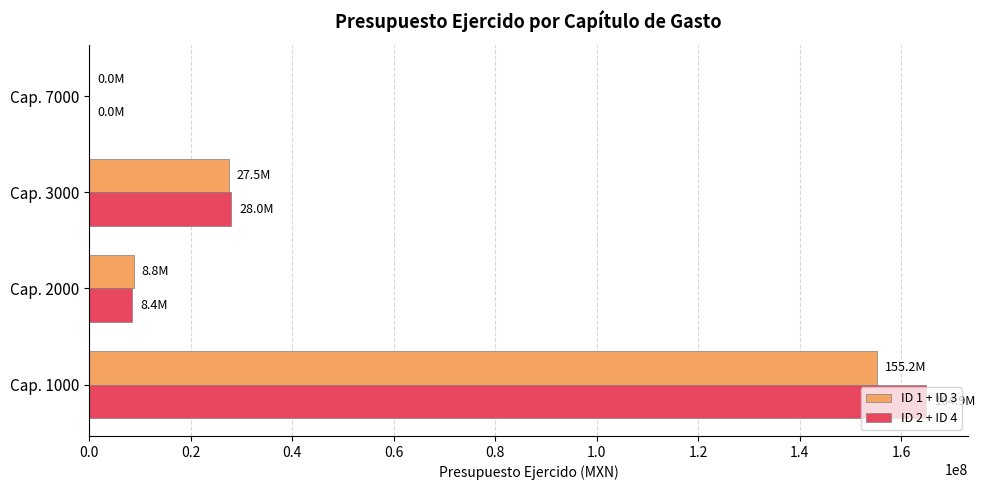

Is the value of ID 1 + ID 3 at Cap. 3000 greater than the value of ID 2 + ID 4 at Cap. 1000?

No